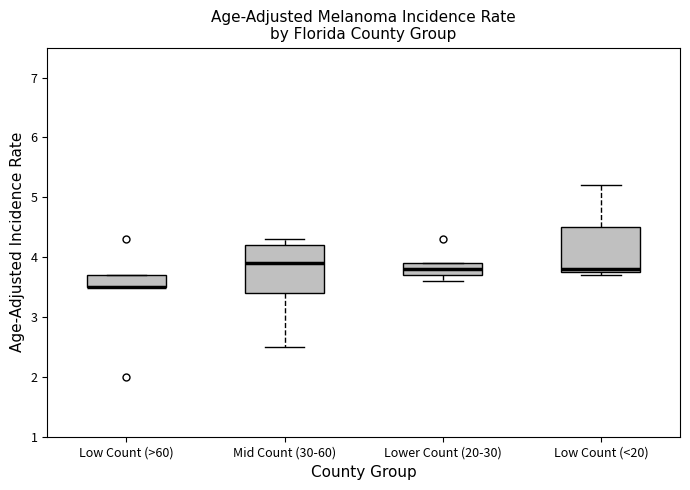

Reading left to right, read every box against the y-axis: the position of its median line, the range the box covers, and the ends of its whiskers. The values are not printed on the chart, so give them approximately, as read against the axis.

Low Count (>60): median 3.5 (drawn on the box's lower edge), box 3.5 to 3.7, whiskers 3.5 to 3.7
Mid Count (30-60): median 3.9, box 3.4 to 4.2, whiskers 2.5 to 4.3
Lower Count (20-30): median 3.8, box 3.7 to 3.9, whiskers 3.6 to 3.9
Low Count (<20): median 3.8 (just above the box's lower edge), box 3.8 to 4.5, whiskers 3.7 to 5.2